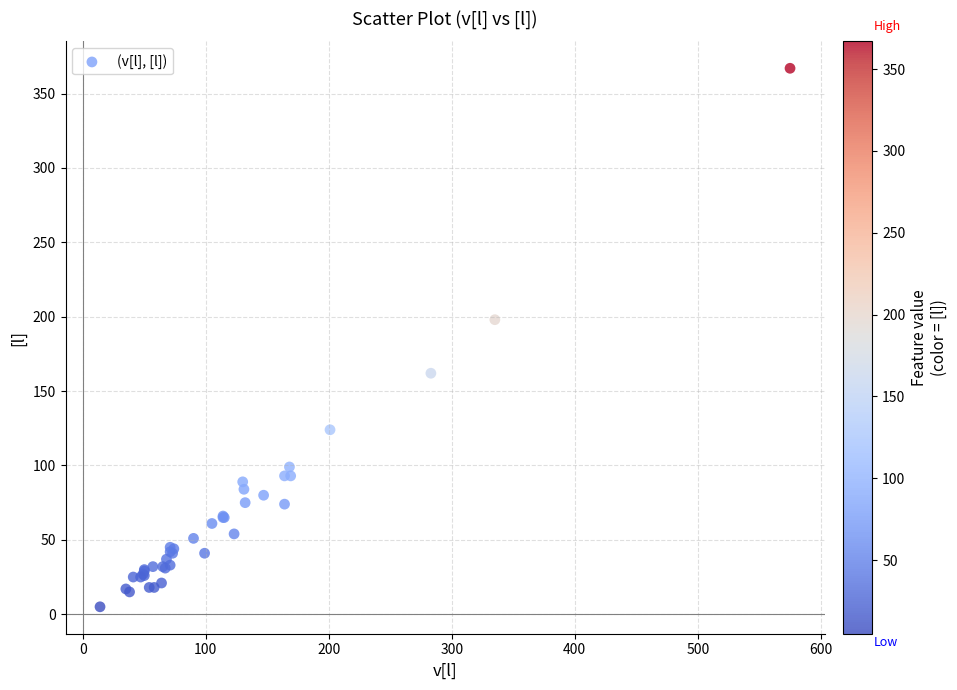

What Y value in the scatter plot is closest to 186?

198